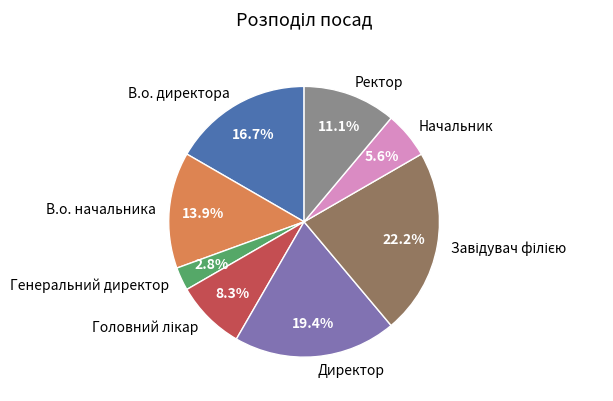

What is the smallest slice in the pie chart?

Генеральний директор